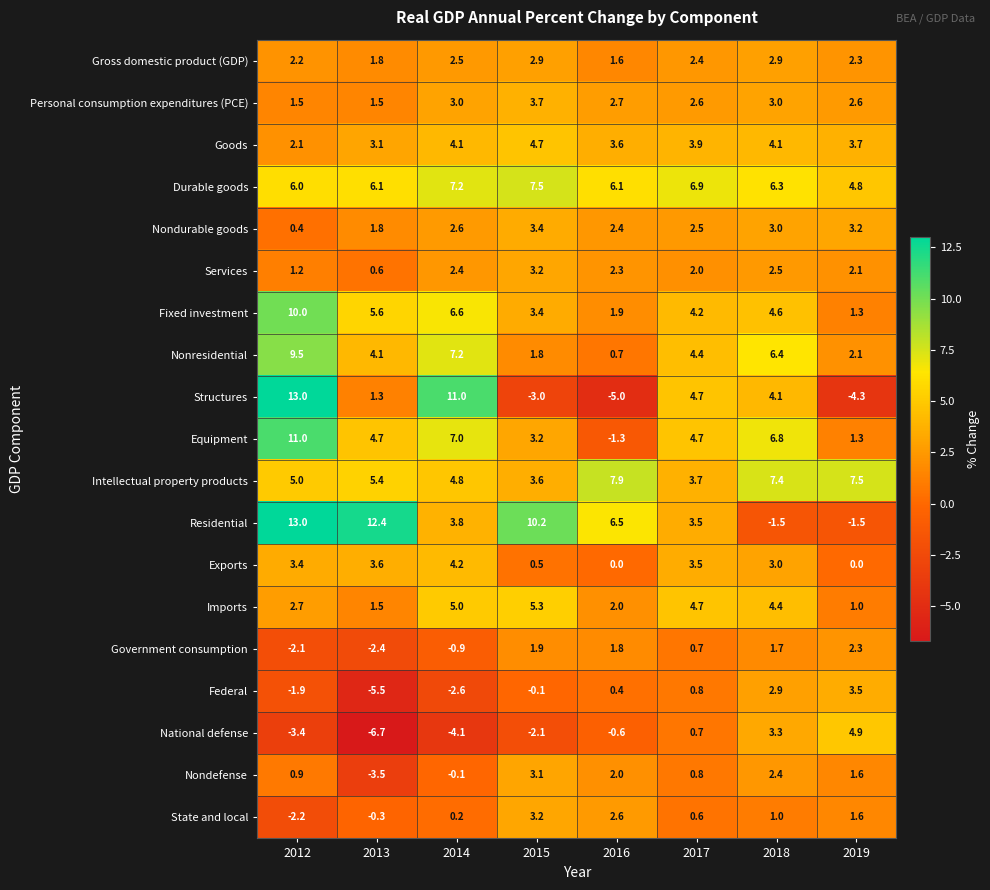

What is the spread (max minus min) of values at 2017?

6.3